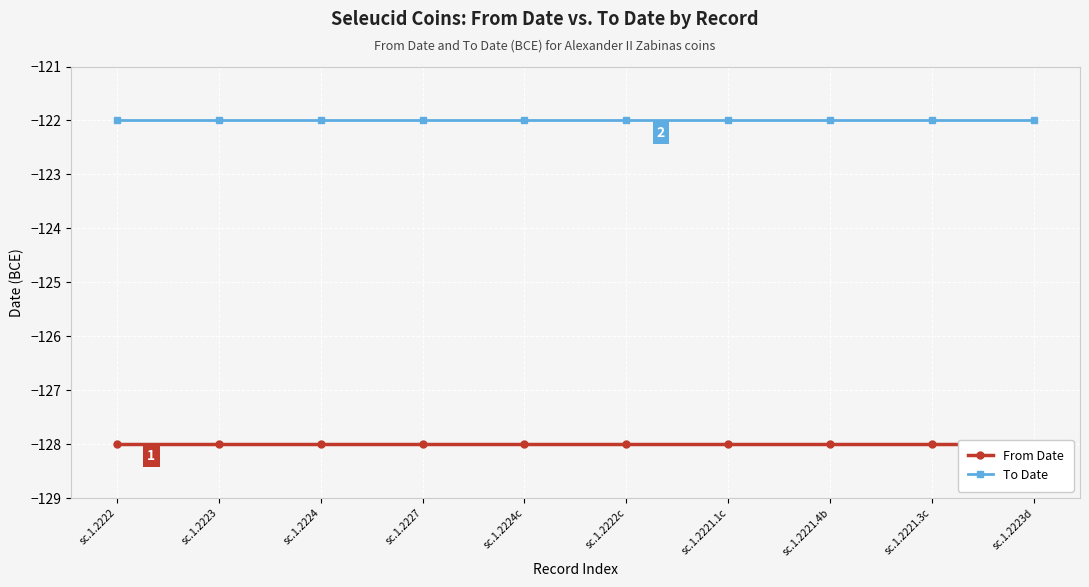

What is the smallest value displayed?

-128